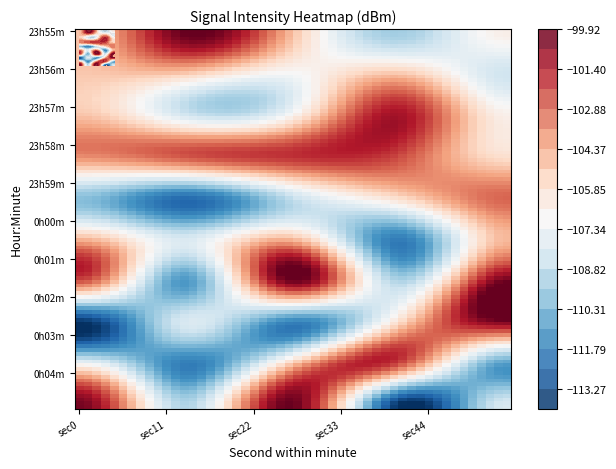

Between 58 and 57, which is larger?

58